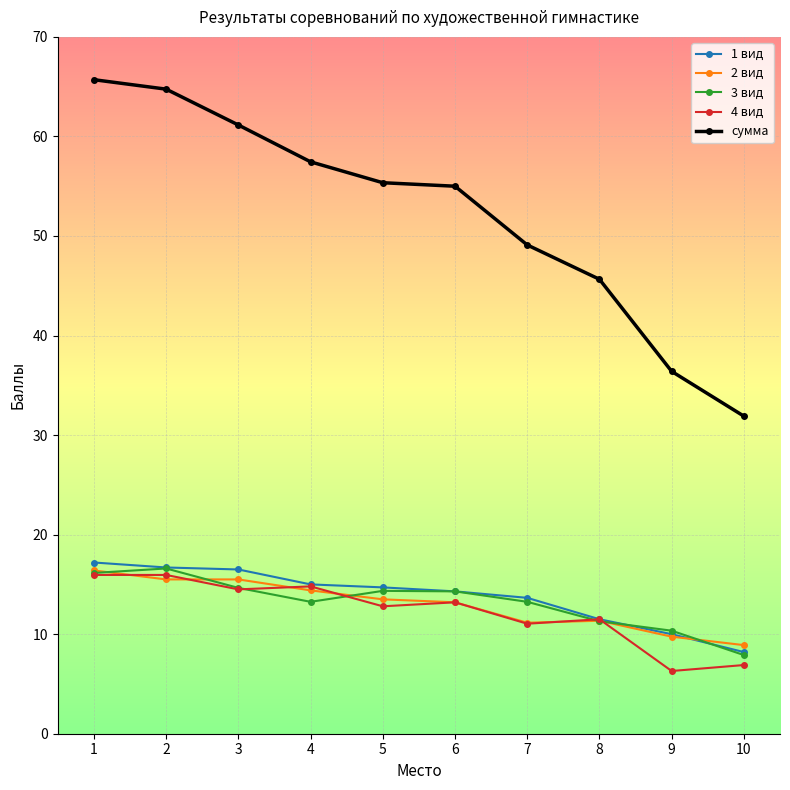

What is the minimum value shown in the chart?

6.3